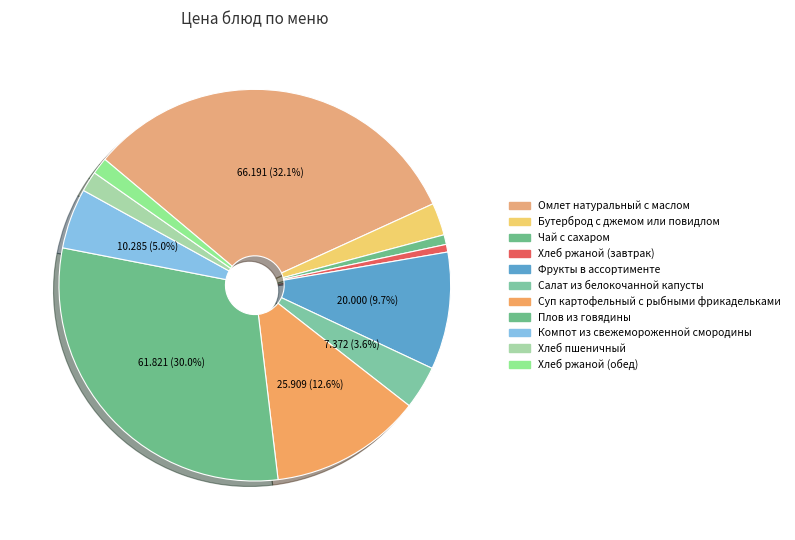

How many slices are in this pie chart?

11